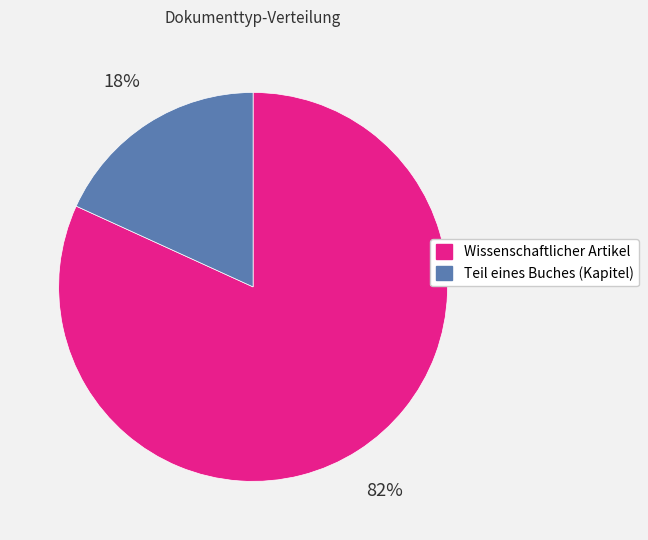

What percentage is the Teil eines Buches (Kapitel) slice, to the nearest percent?

18%